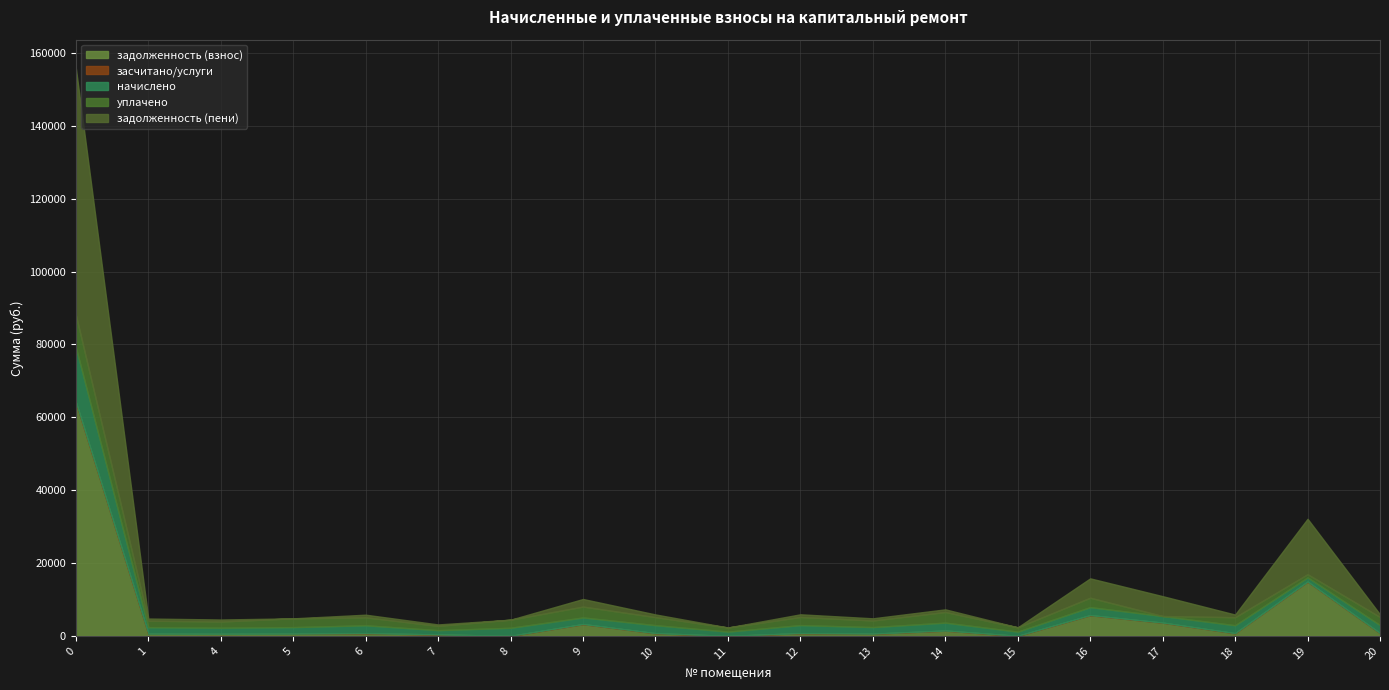

After their last crossing, which series has the higher values: задолженность (взнос) or задолженность (пени)?

задолженность (пени)